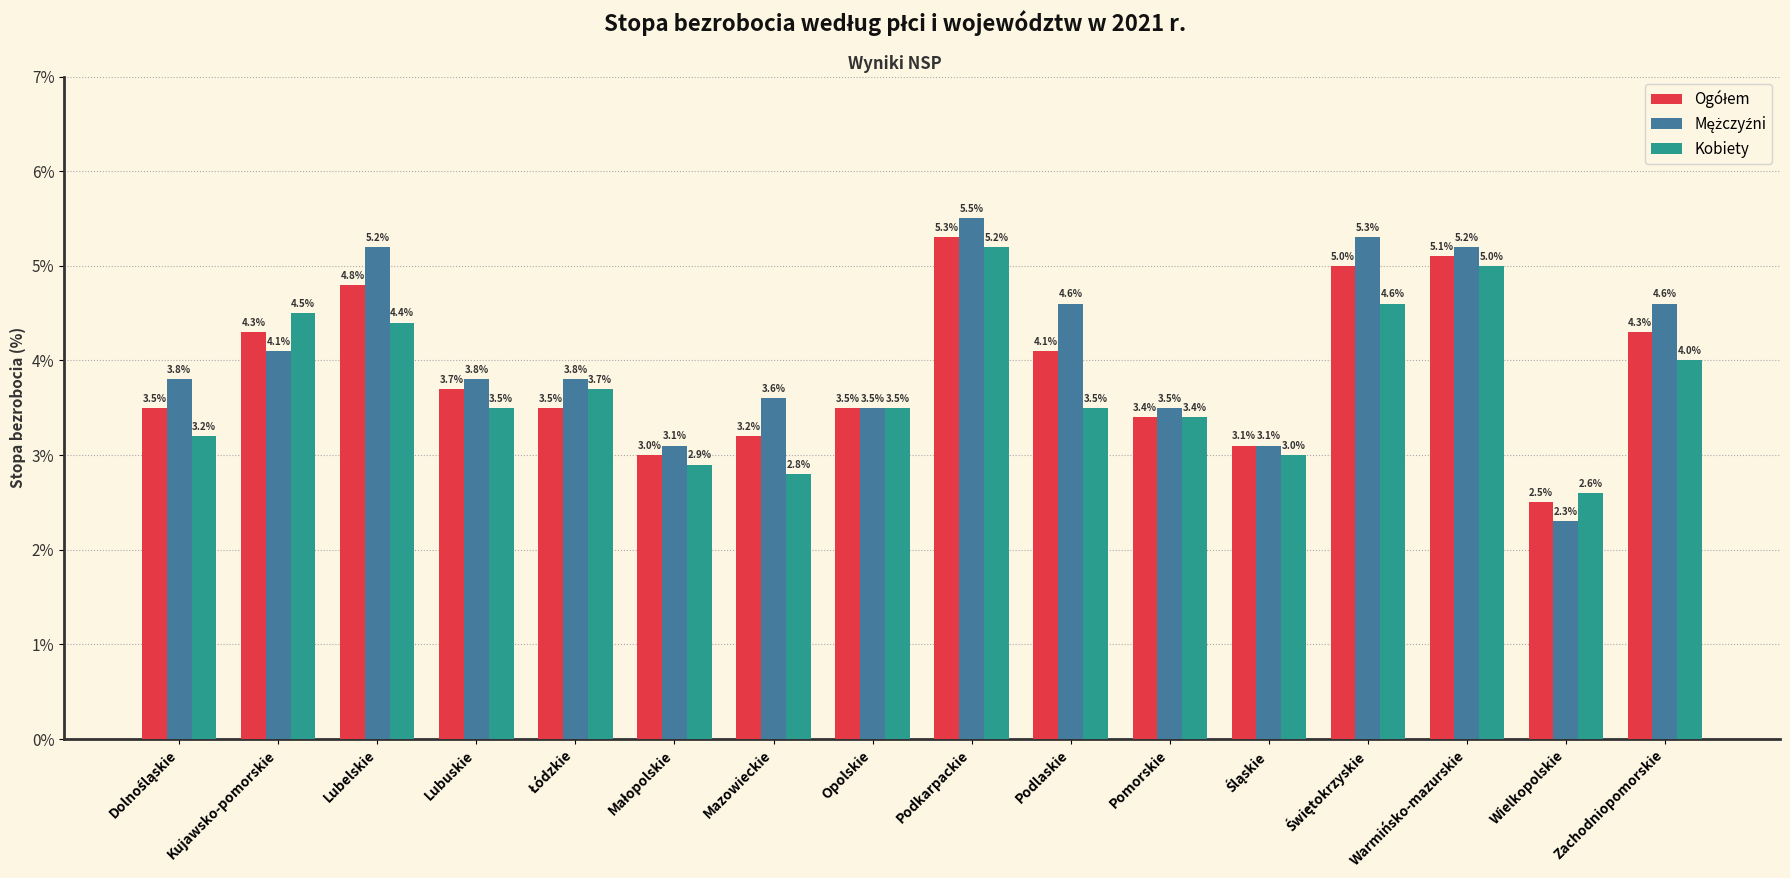

What is the total value across all series at Lubuskie?

11.0